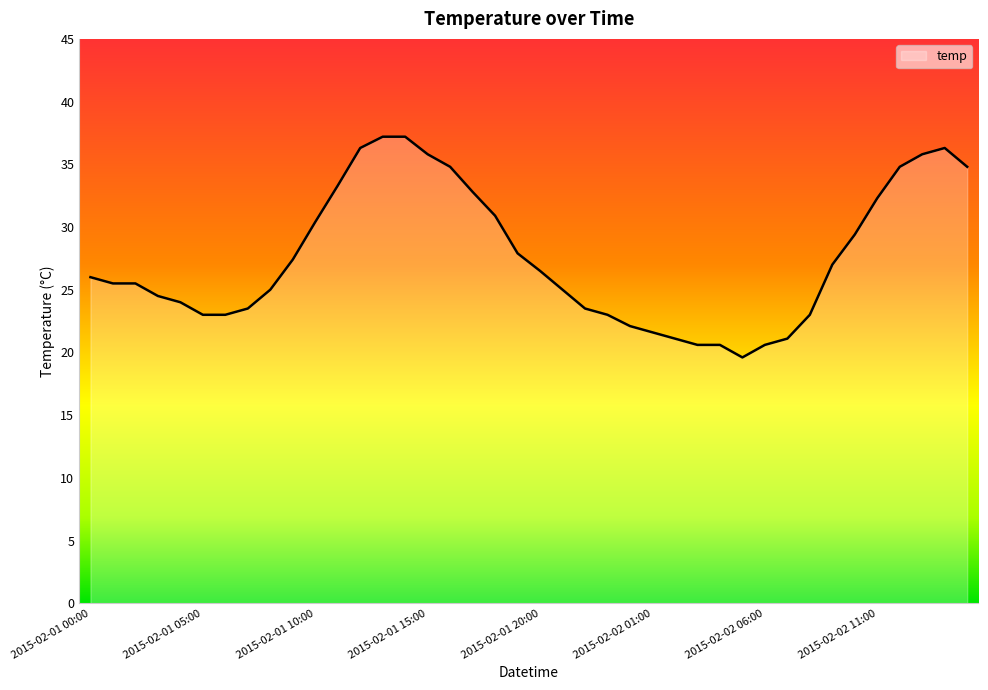

What is the difference between the maximum and minimum values?

17.6